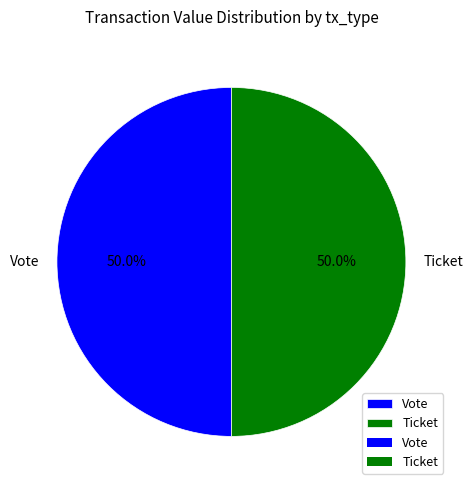

What is the ratio of the value at Ticket to the value at Vote?

1.0